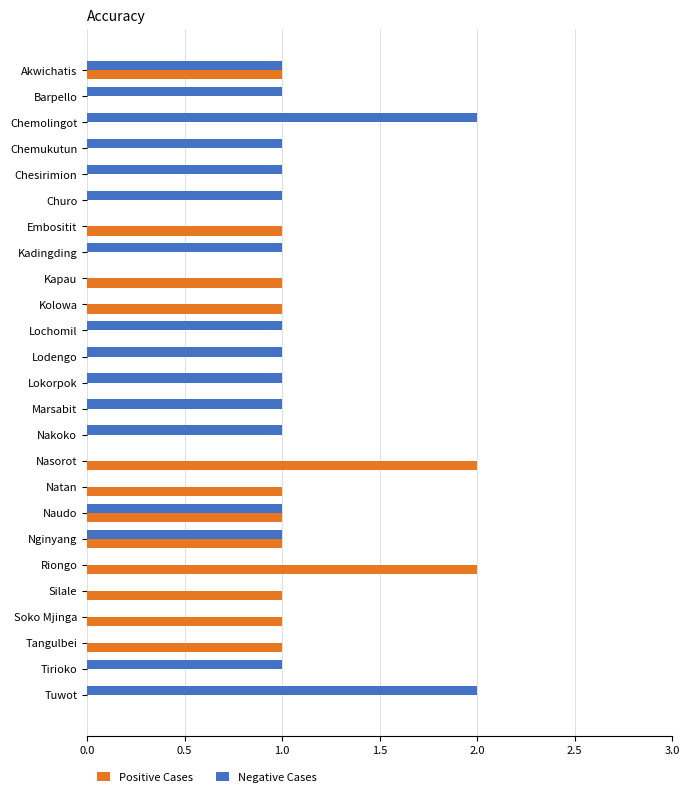

Which series has the largest total across all categories?

Negative Cases